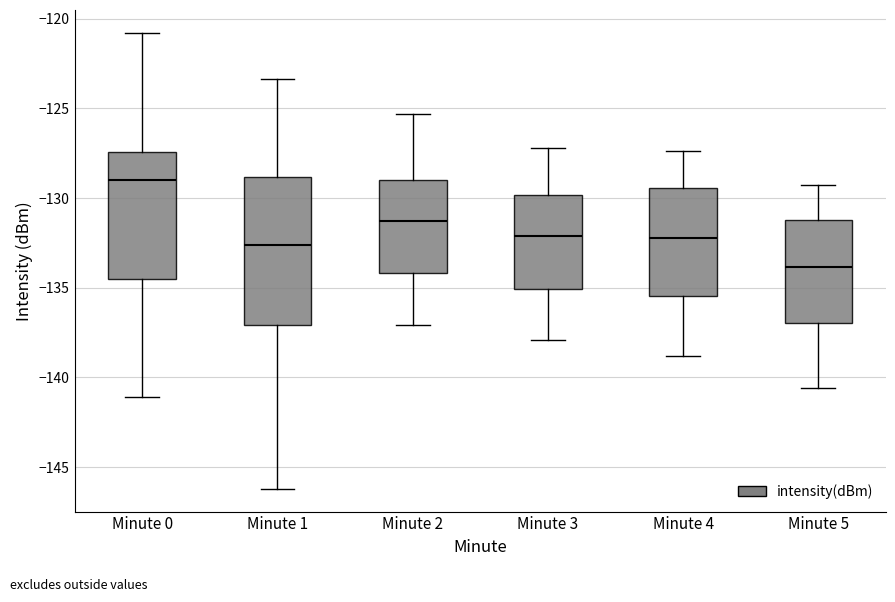

Reading left to right, transcribe this box plot: for each box, give where its median line is, the range the box spans, and where its two whiskers end, as read against the y-axis. The values are not printed on the chart, so give them approximately, as read against the axis.

Minute 0: median -129.0, box -134.5 to -127.5, whiskers -141.0 to -121.0
Minute 1: median -132.5, box -137.0 to -129.0, whiskers -146.0 to -123.5
Minute 2: median -131.5, box -134.0 to -129.0, whiskers -137.0 to -125.5
Minute 3: median -132.0, box -135.0 to -130.0, whiskers -138.0 to -127.0
Minute 4: median -132.0, box -135.5 to -129.5, whiskers -139.0 to -127.5
Minute 5: median -134.0, box -137.0 to -131.0, whiskers -140.5 to -129.5